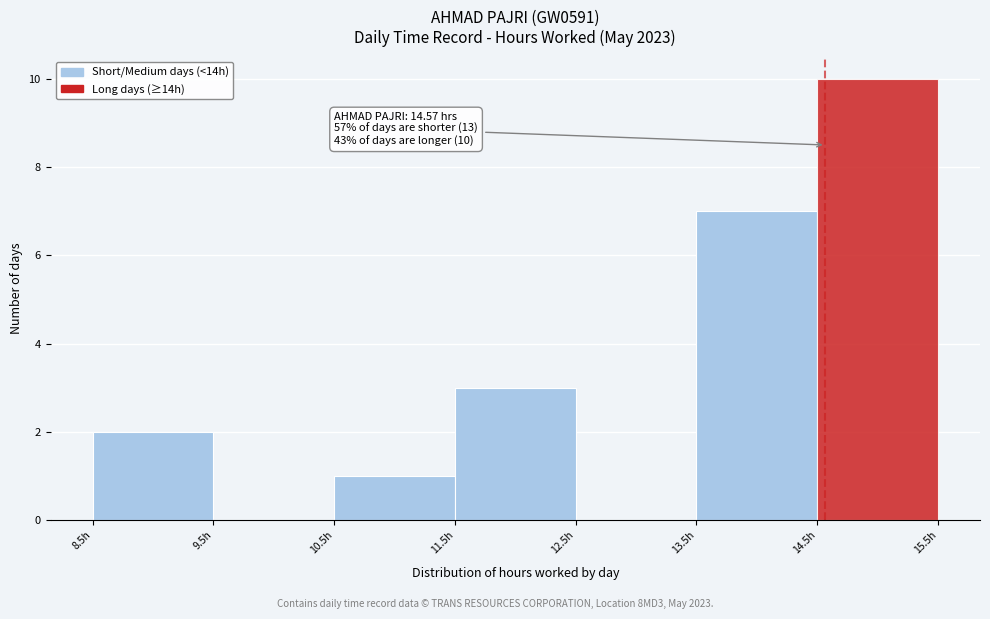

Which range on the x-axis has the tallest bar?

14.5 to 15.5